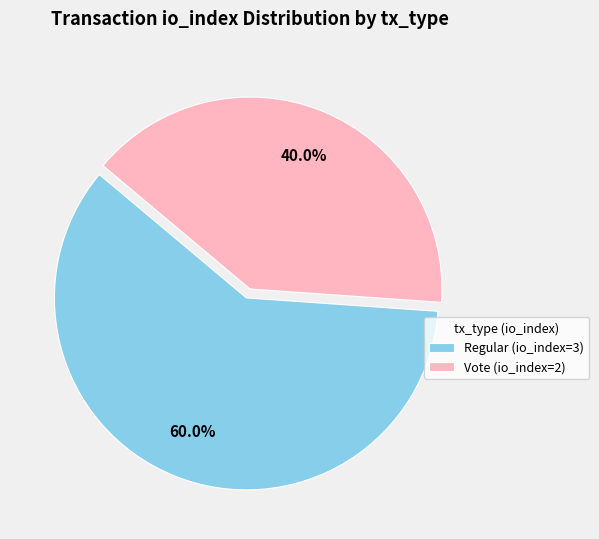

What percentage is the Regular (io_index=3) slice, to the nearest percent?

60%